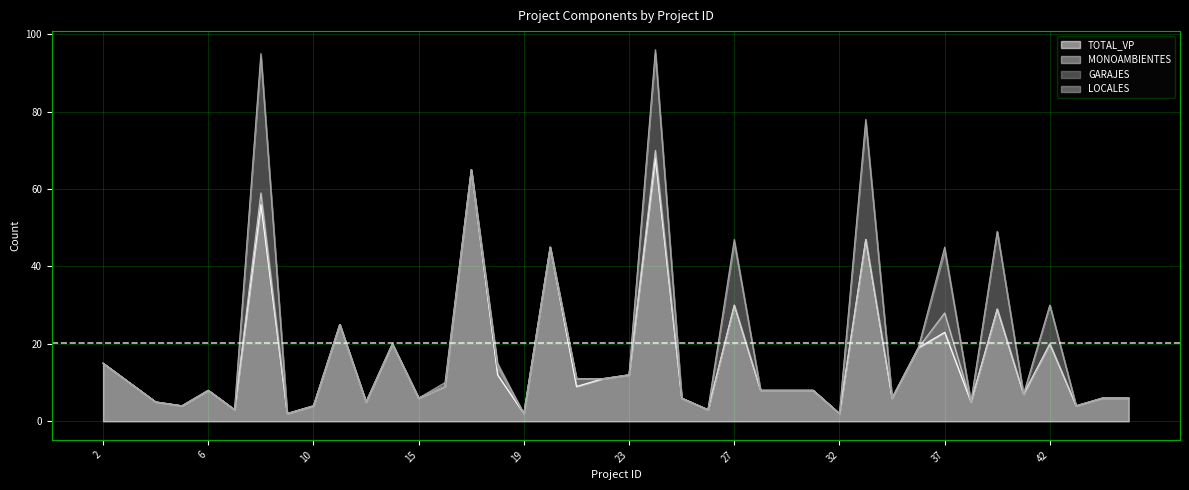

Which series changed the most between 14 and 27?

GARAJES